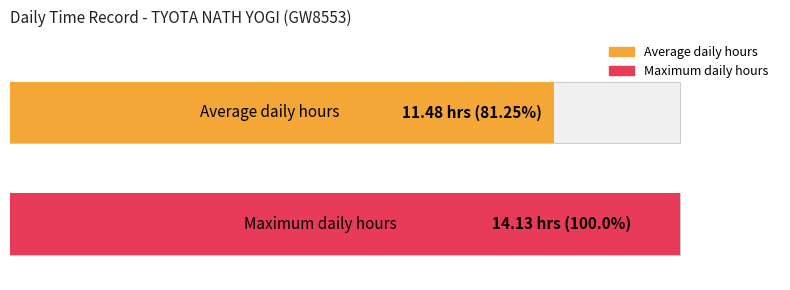

What is the greatest value displayed?

14.1